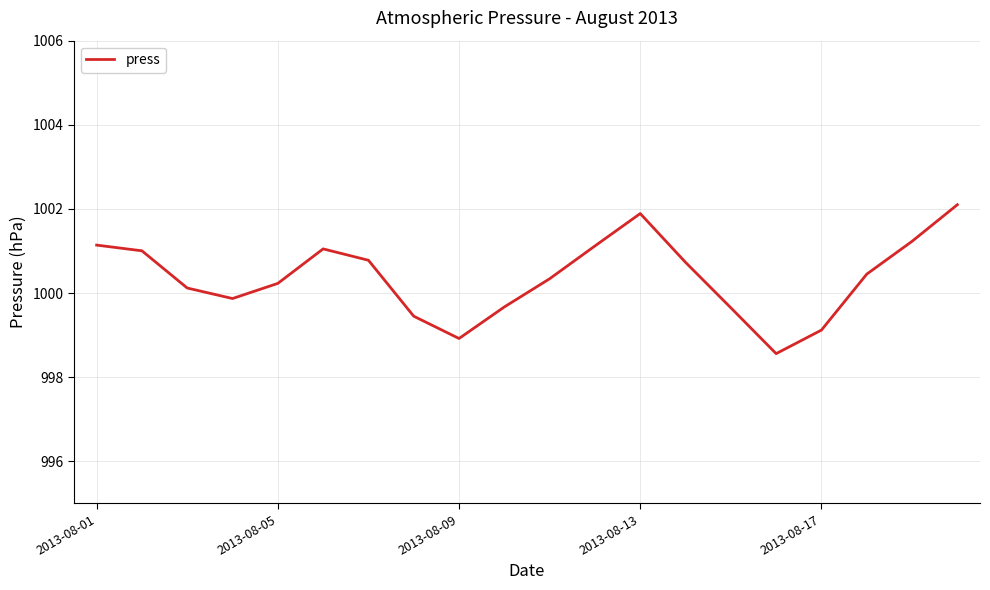

How many lines are shown in the chart?

1